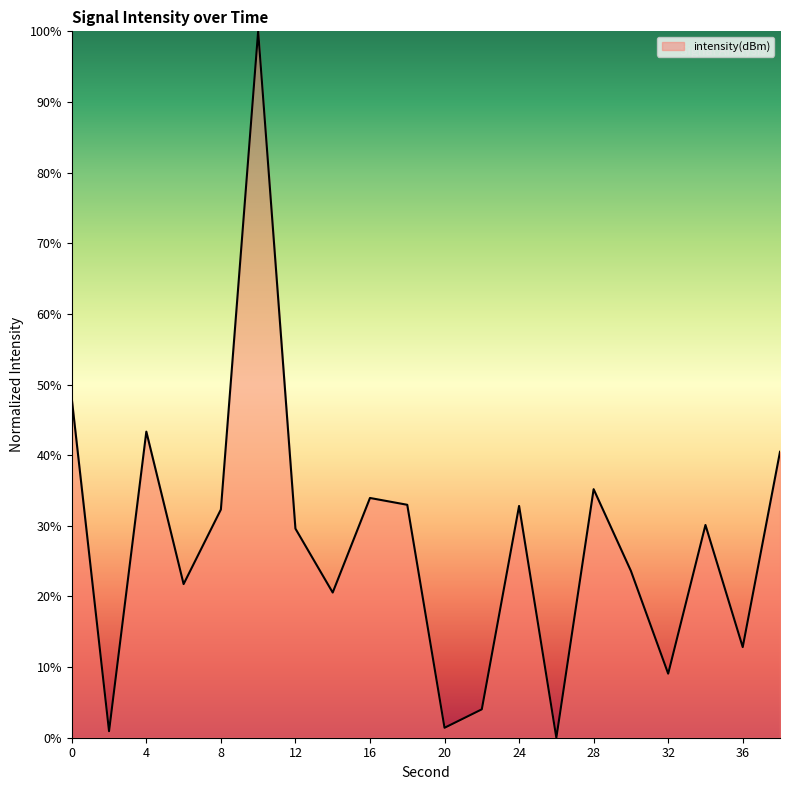

True or false: the data has more than 1 interior local peaks.

True